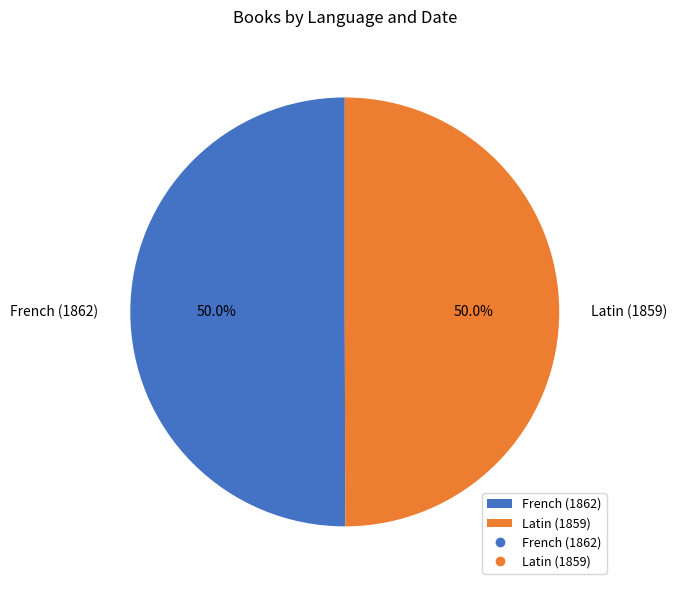

How much of the chart is everything except Latin (1859)?

50.0%